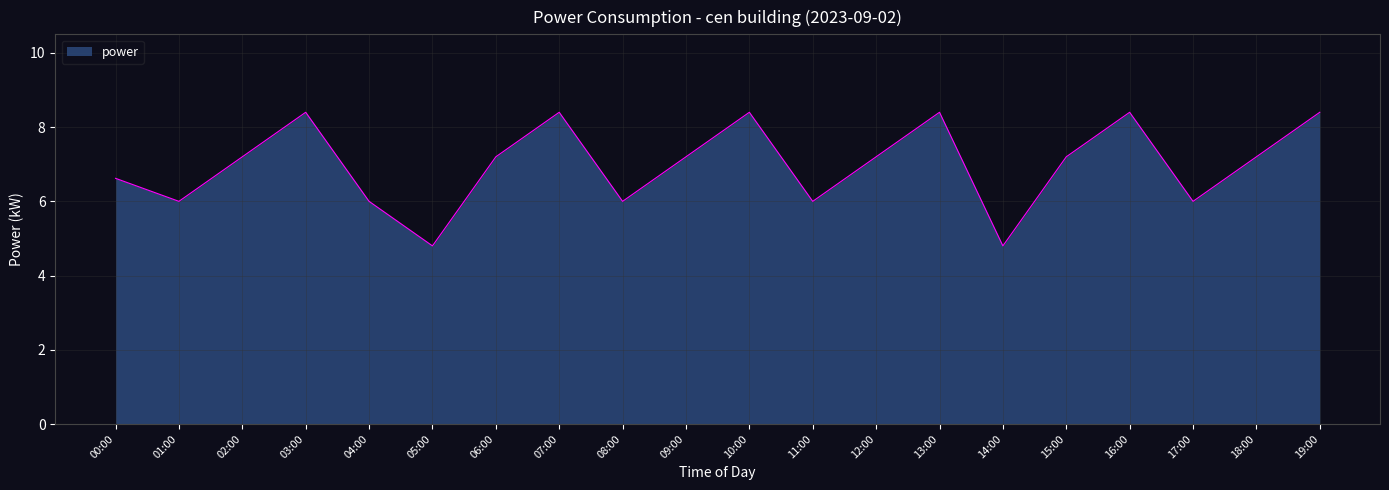

What is the average value?

7.0